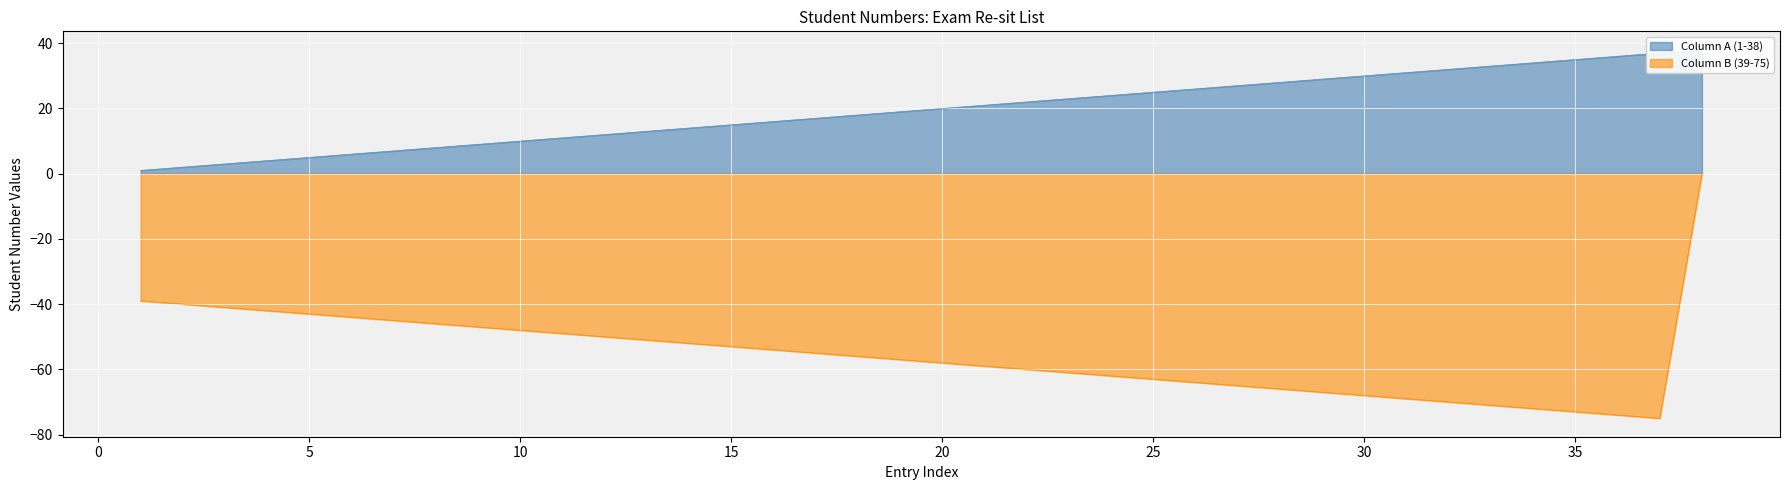

Reading left to right, transcribe all the data shown in this chart.

Column A (1-38): 1	2	3	4	5	6	7	8	9	10	11	12	13	14	15	16	17	18	19	20	21	22	23	24	25	26	27	28	29	30	31	32	33	34	35	36	37	38
Column B (39-75): -39	-40	-41	-42	-43	-44	-45	-46	-47	-48	-49	-50	-51	-52	-53	-54	-55	-56	-57	-58	-59	-60	-61	-62	-63	-64	-65	-66	-67	-68	-69	-70	-71	-72	-73	-74	-75	0